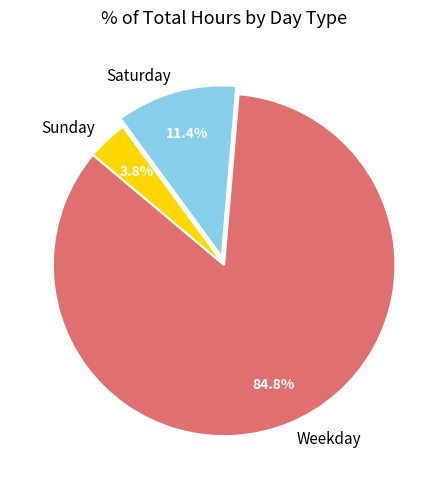

What is the total percentage of Saturday and Weekday?

96.2%